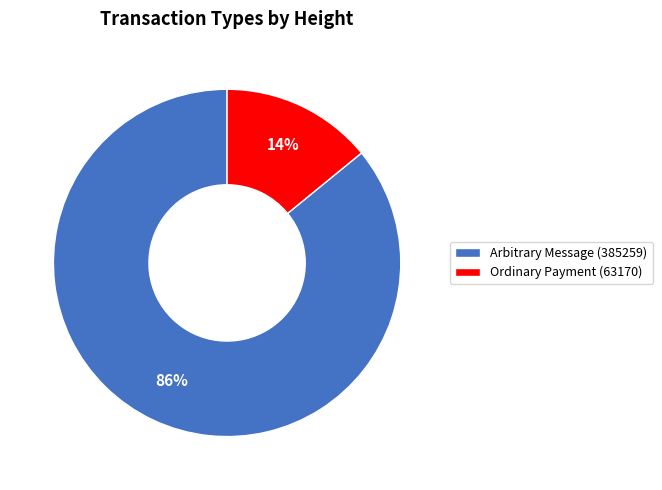

What is the smallest slice in the pie chart?

Ordinary Payment (63170)